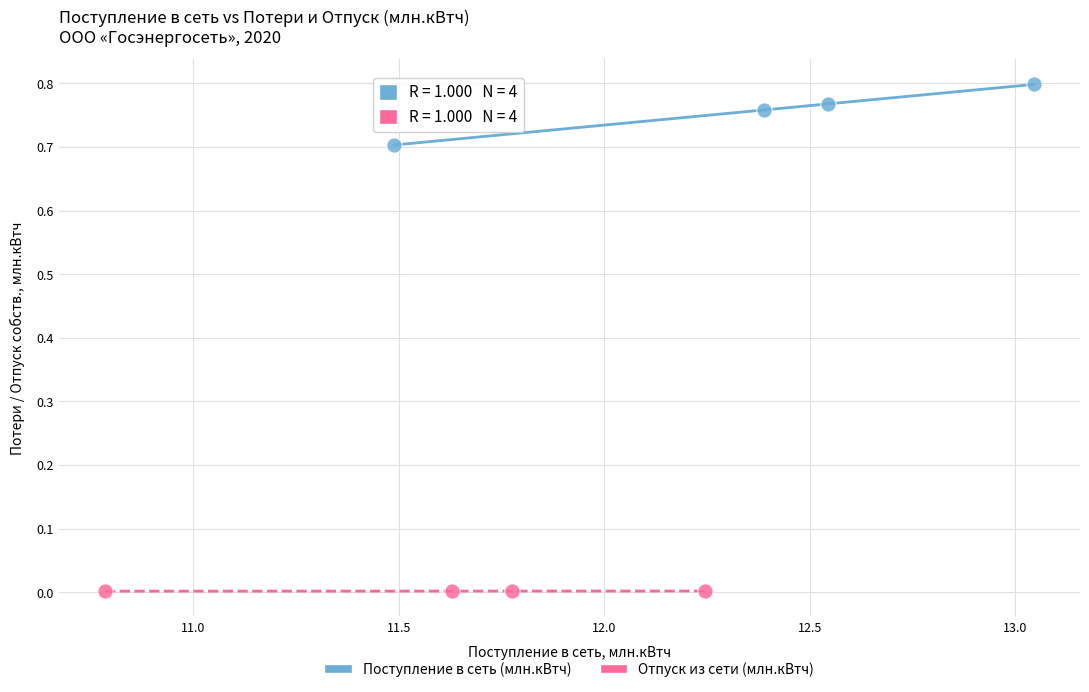

Which series reaches the minimum Y coordinate?

Отпуск из сети (млн.кВтч)